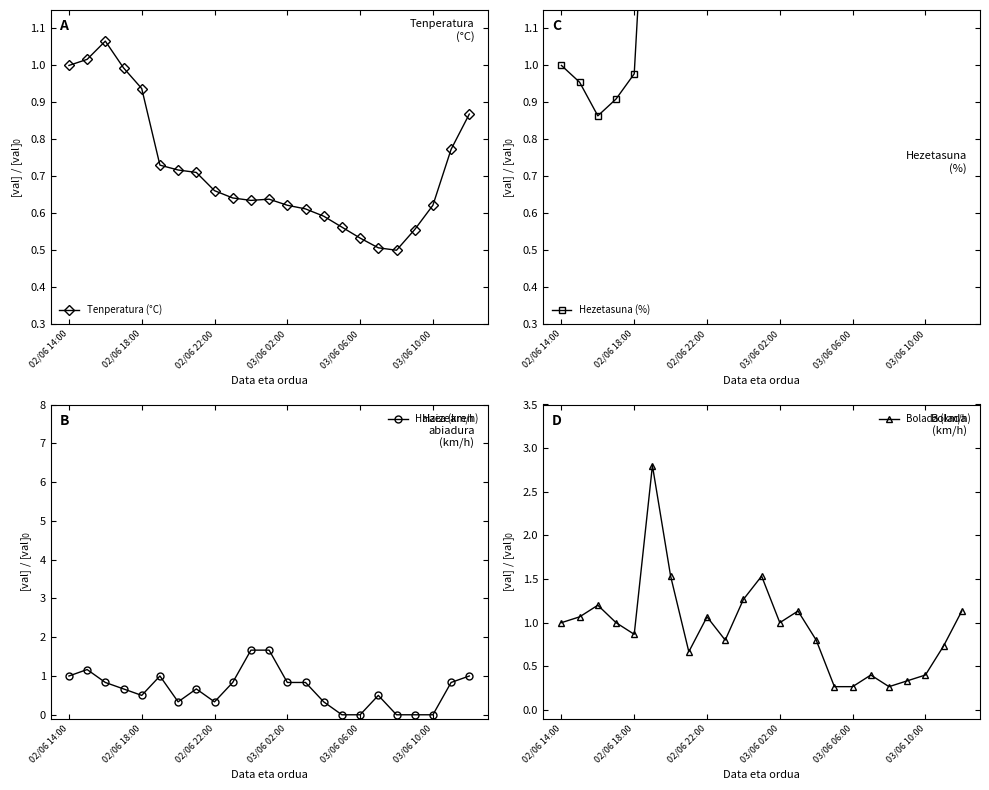

What is the average value of the Hezetasuna (%) series?

1.6